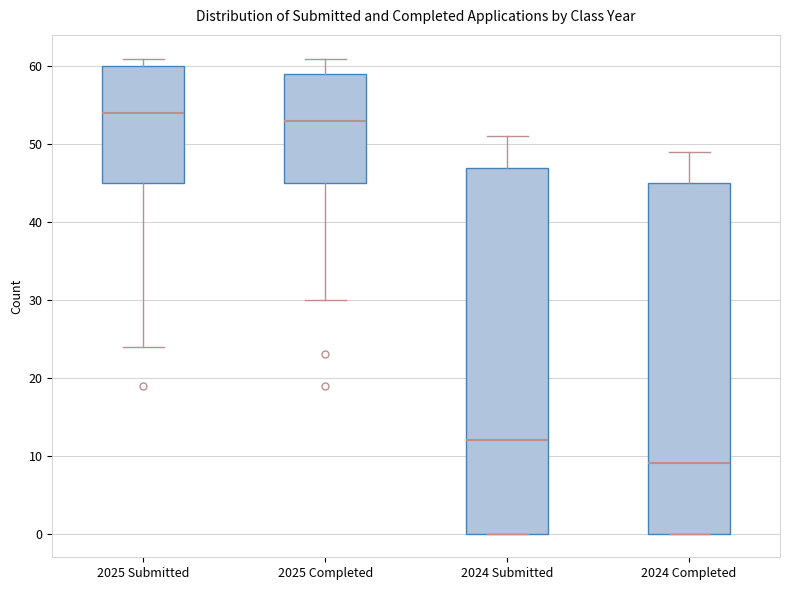

Reading left to right, read every box against the y-axis: the position of its median line, the range the box covers, and the ends of its whiskers. The values are not printed on the chart, so give them approximately, as read against the axis.

2025 Submitted: median 54, box 45 to 60, whiskers 24 to 61
2025 Completed: median 53, box 45 to 59, whiskers 30 to 61
2024 Submitted: median 12, box 0 to 47, whiskers 0 to 51
2024 Completed: median 9, box 0 to 45, whiskers 0 to 49